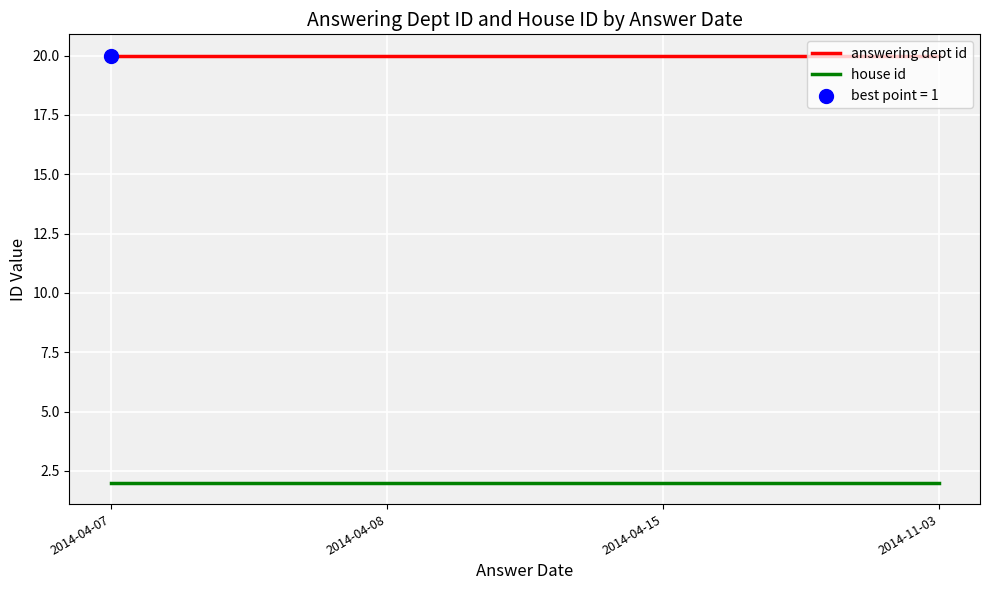

True or false: house id and answering dept id cross at least once.

False